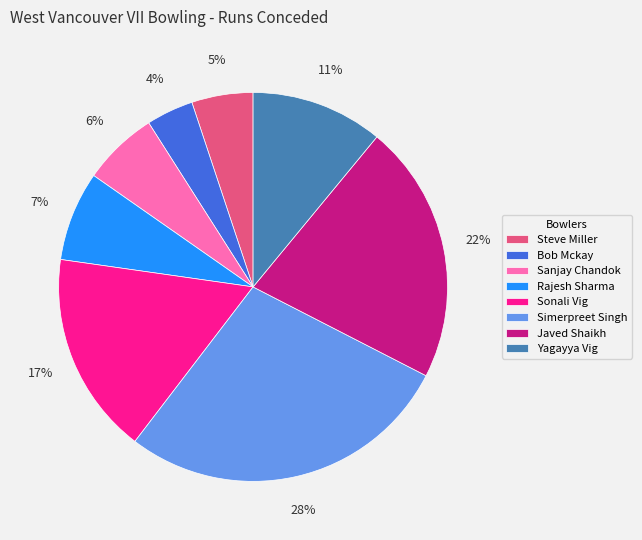

Rank the categories by value from lowest to highest.

Bob Mckay, Steve Miller, Sanjay Chandok, Rajesh Sharma, Yagayya Vig, Sonali Vig, Javed Shaikh, Simerpreet Singh